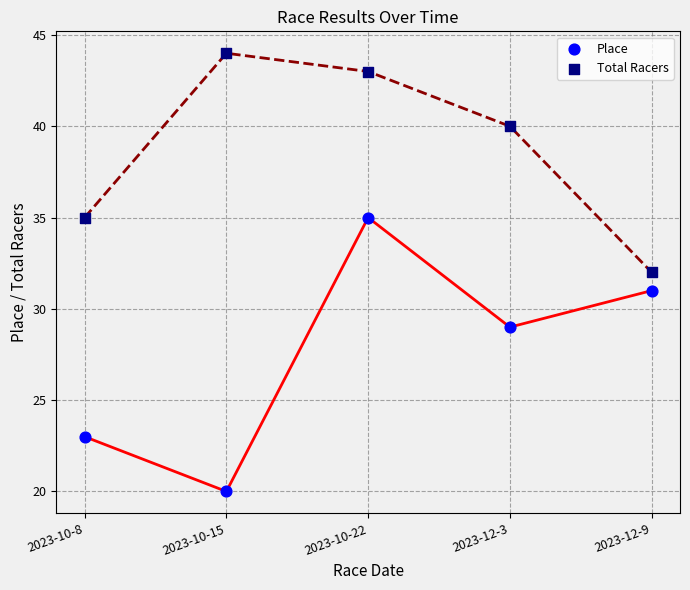

In the Total Racers series, what Y value is closest to 38?

40